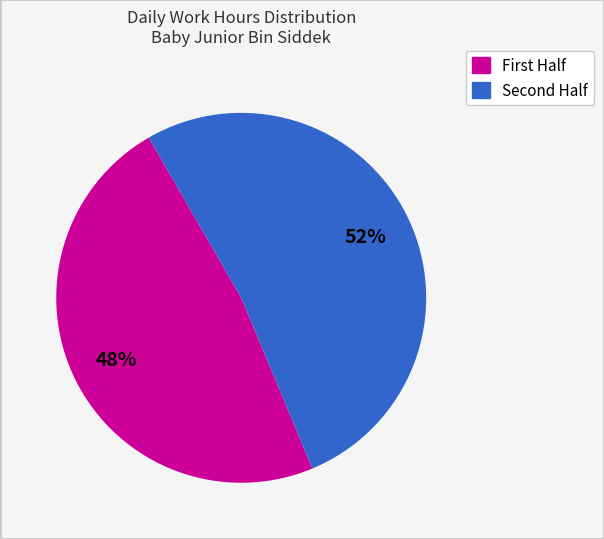

Does any single category account for the majority?

Yes